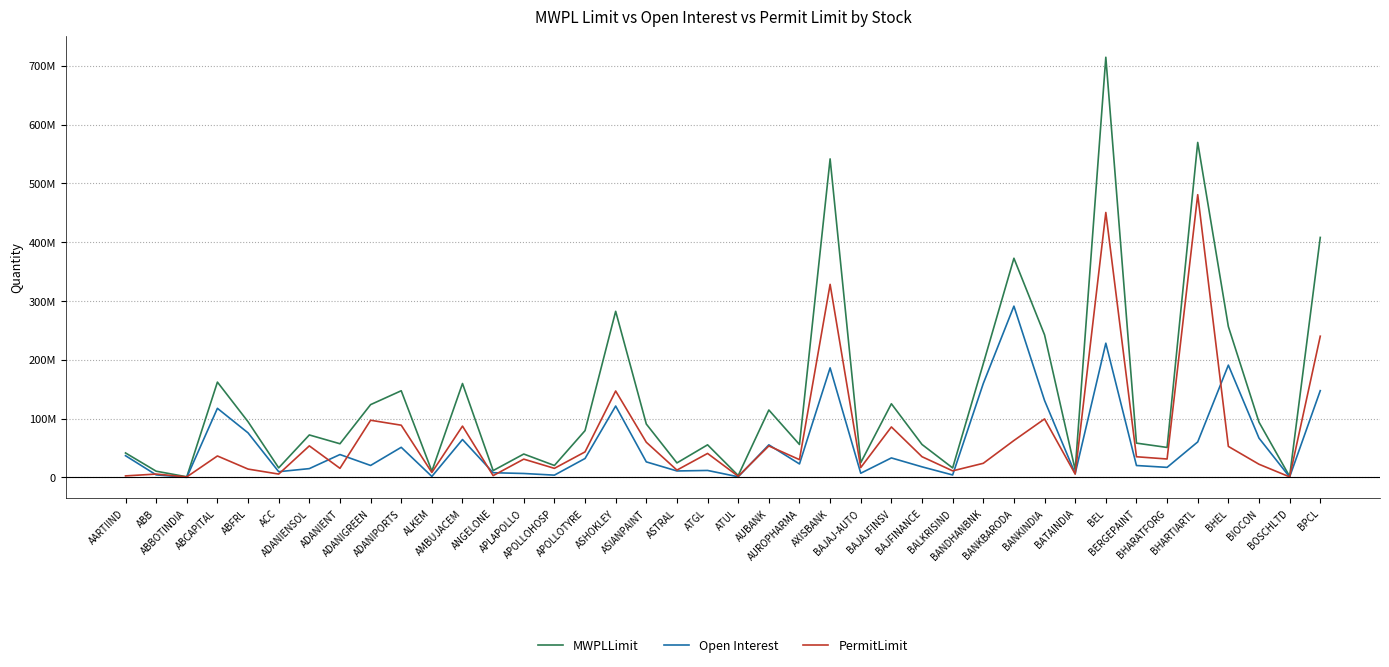

What are all the series names shown in the legend?

MWPLLimit, Open Interest, PermitLimit